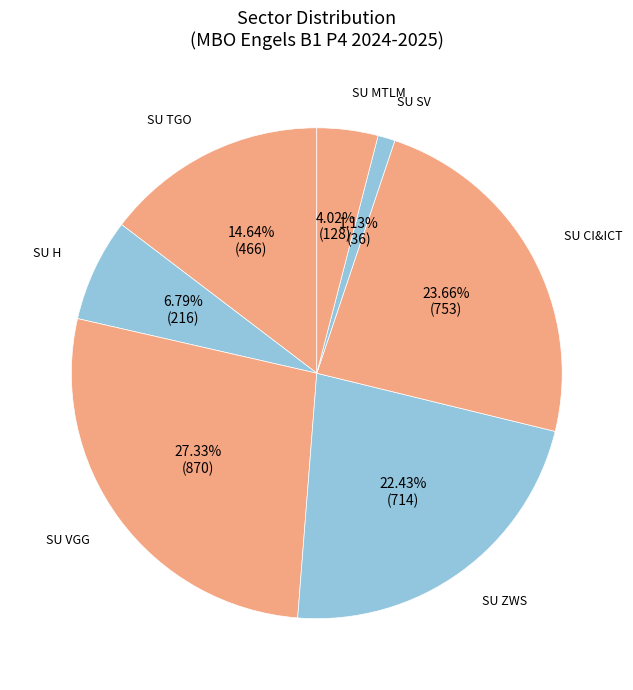

Count the number of slices in the pie.

7